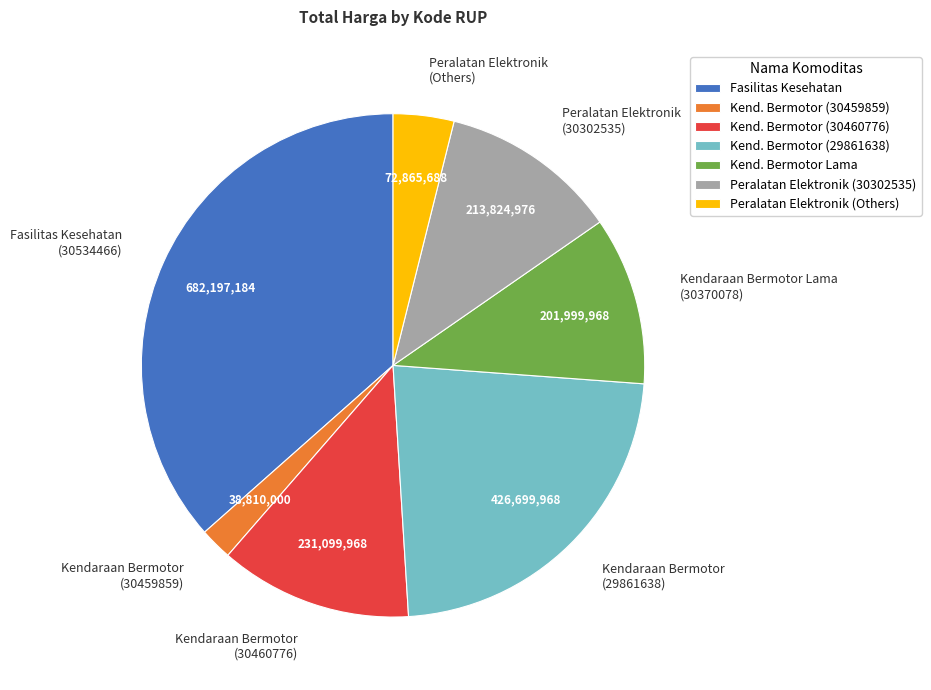

Is Kendaraan Bermotor (29861638) the majority of the pie?

No